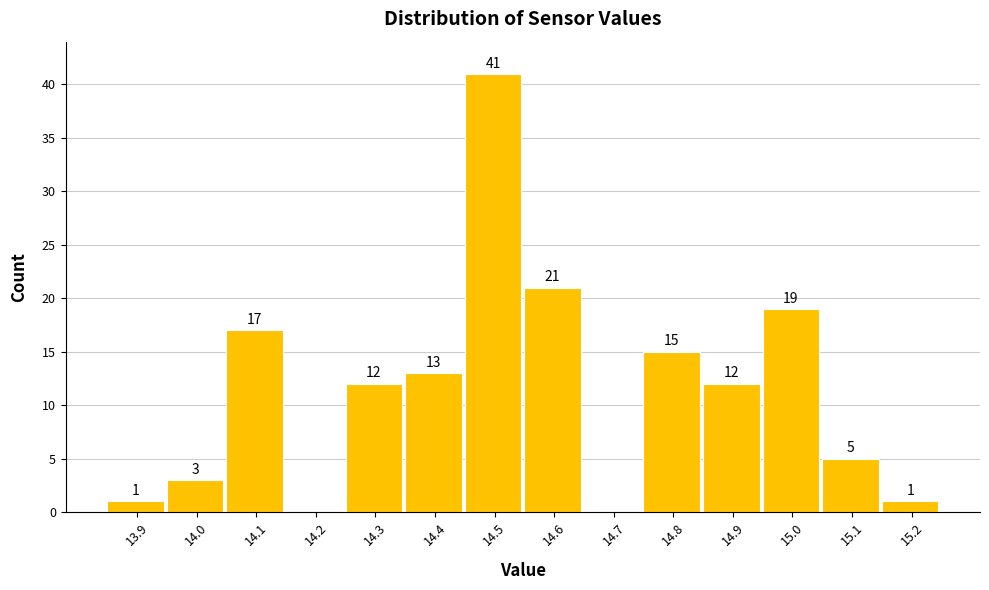

Reading right to left, what are all the values shown in this chart?

15.2=1	15.1=5	15.0=19	14.9=12	14.8=15	14.7=0	14.6=21	14.5=41	14.4=13	14.3=12	14.2=0	14.1=17	14.0=3	13.9=1